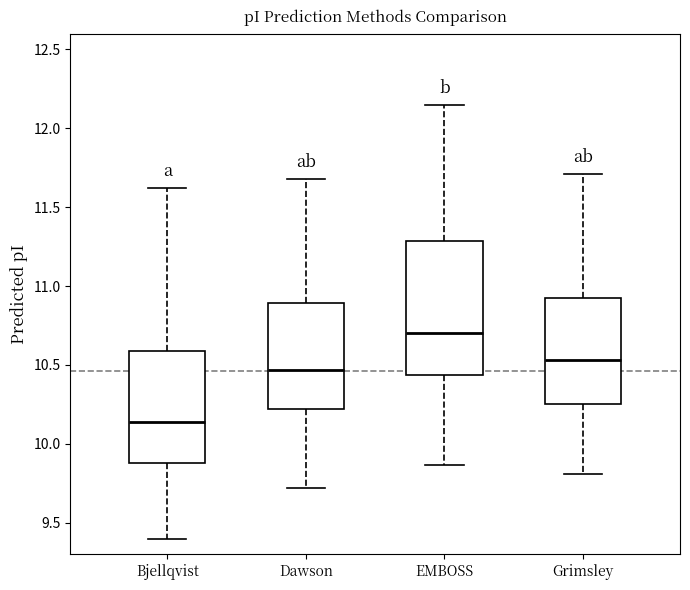

Comparing the boxes themselves (not the whiskers), which one is the tallest?

EMBOSS